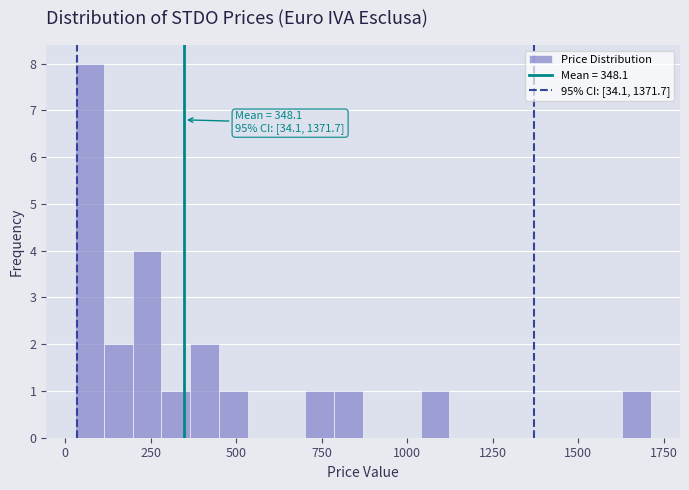

Around what value on the x-axis is the tallest bar? Give the approximate position of its centre, as read against the axis.

50